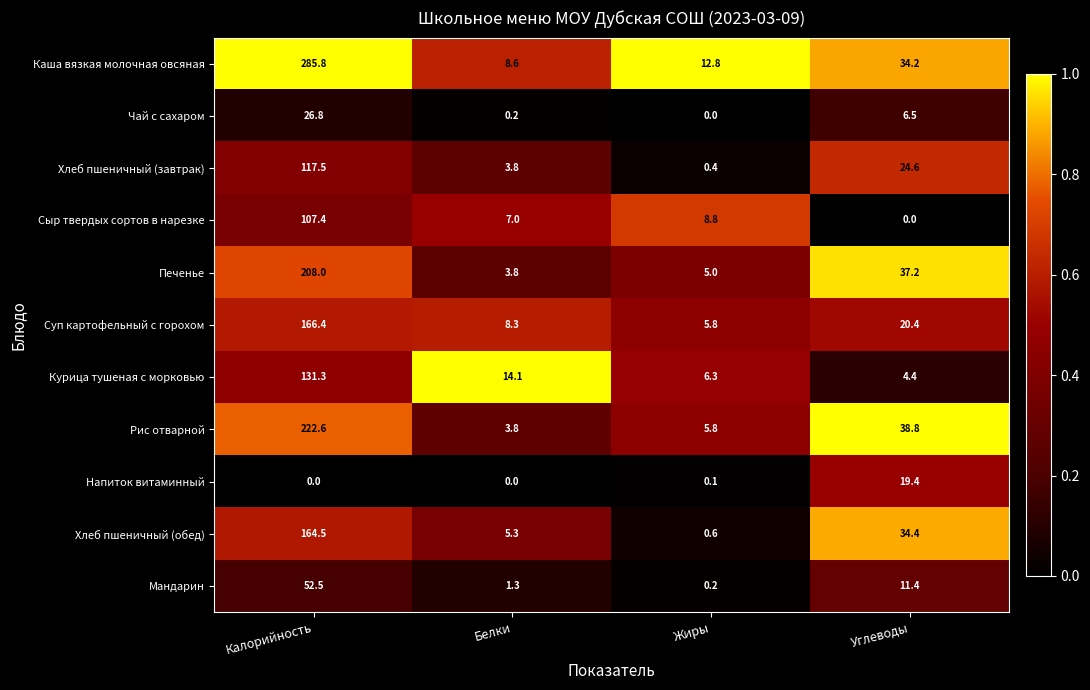

What is the approximate value of Курица тушеная с морковью at Калорийность?

131.3